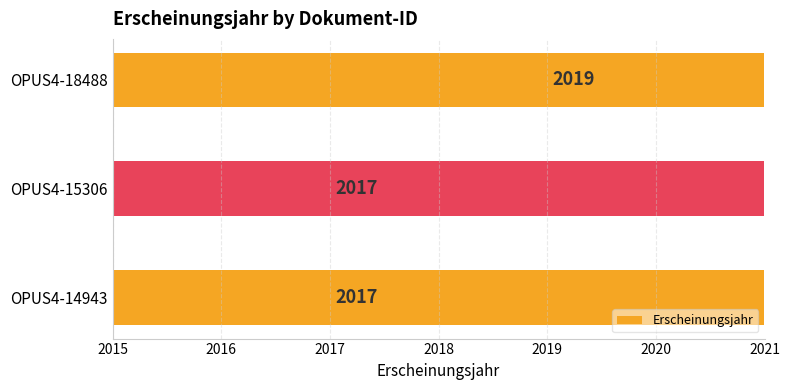

What is the difference between the maximum and minimum values?

2